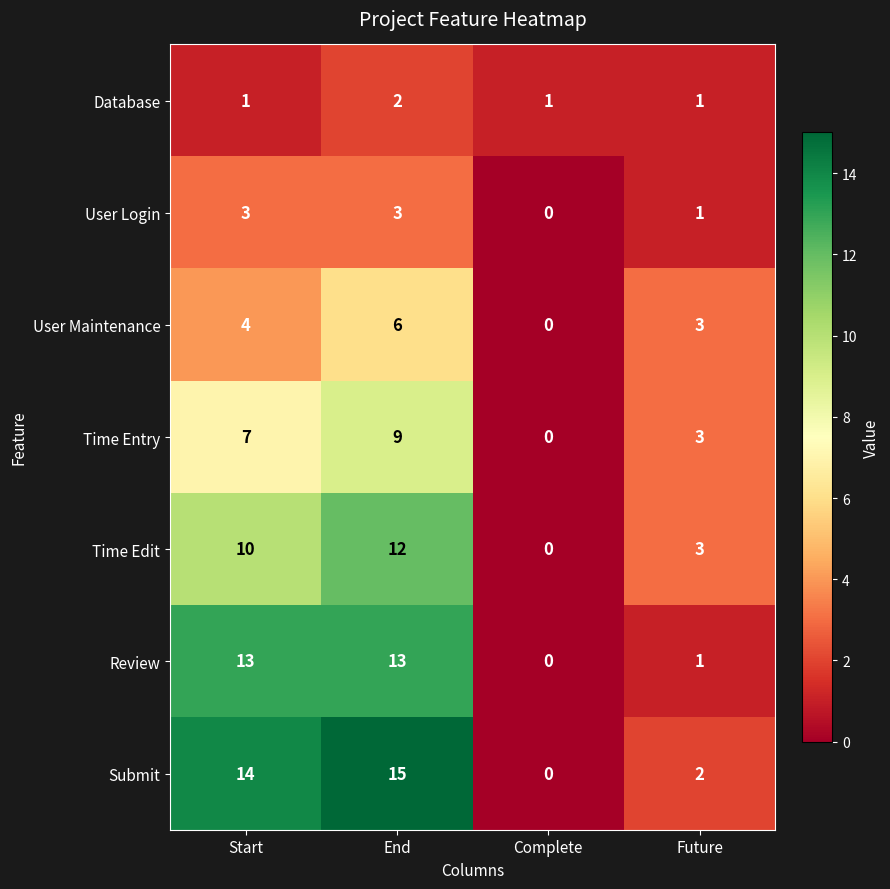

True or false: Review has a value of 13 at End.

True